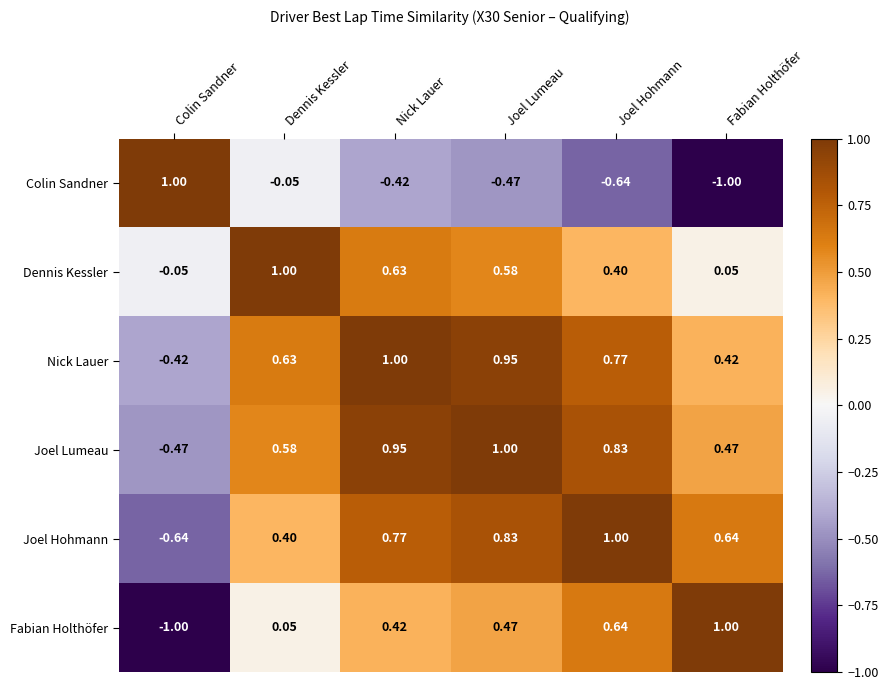

How many data points in Joel Hohmann are less than 0?

1